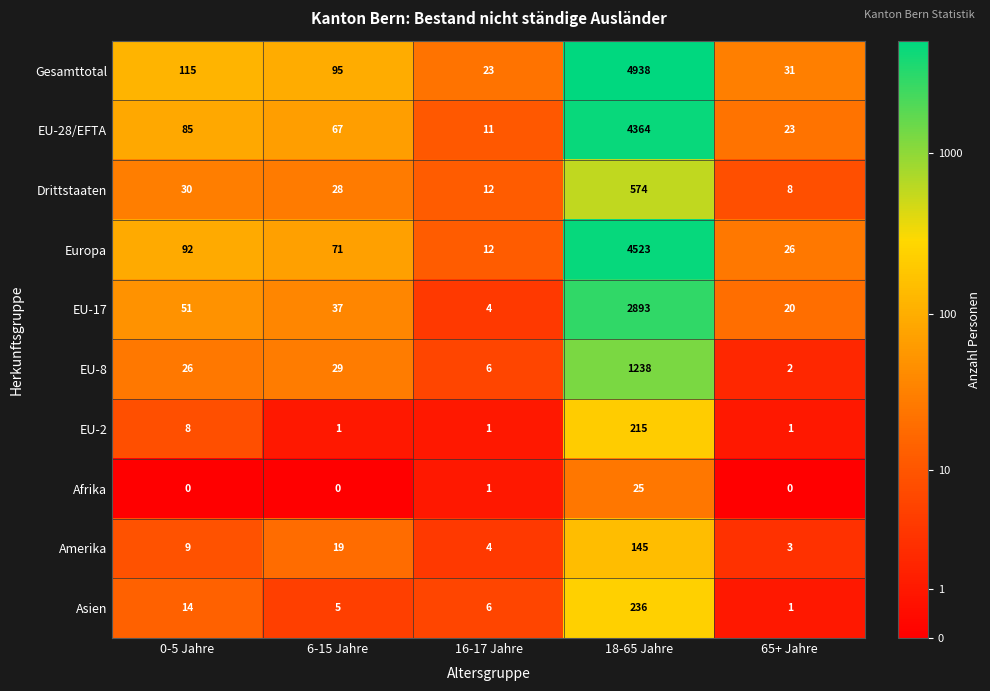

At which category is the sum across all series the highest?

18-65 Jahre